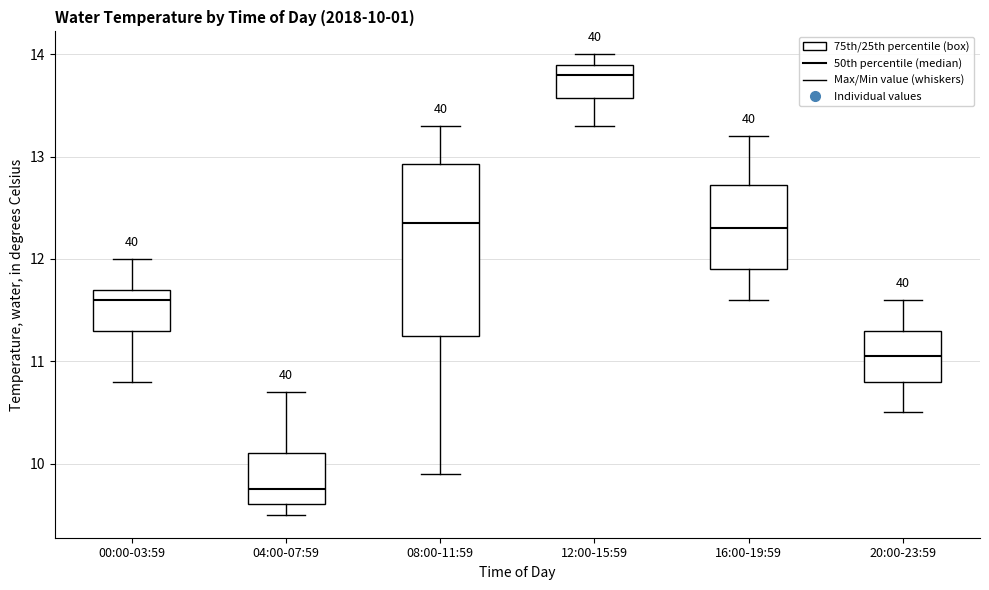

Which box has the lowest median line?

04:00-07:59